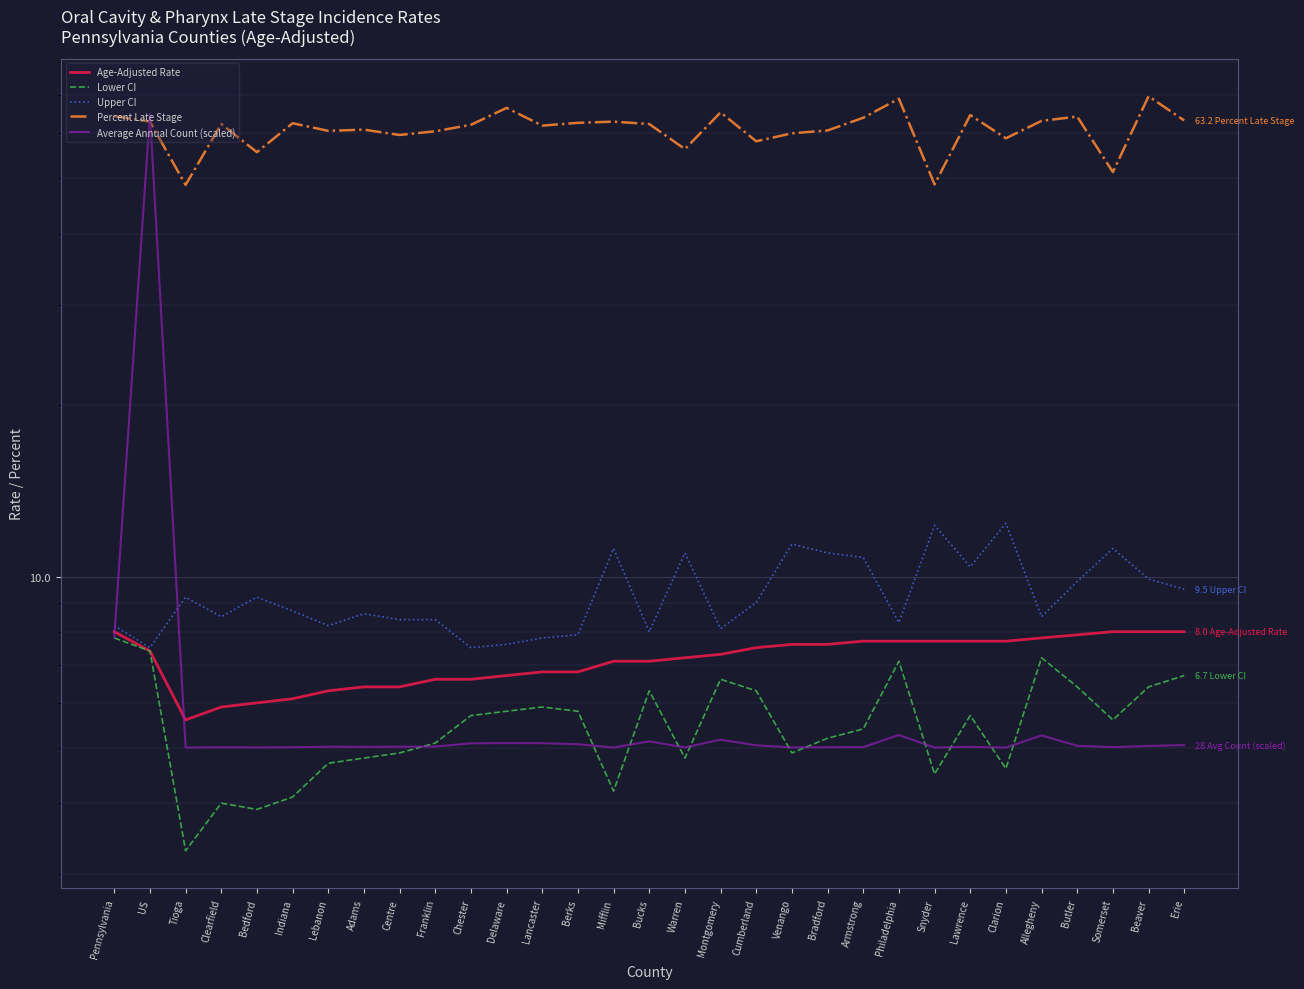

Where is Upper CI nearest to the value 9?

Cumberland